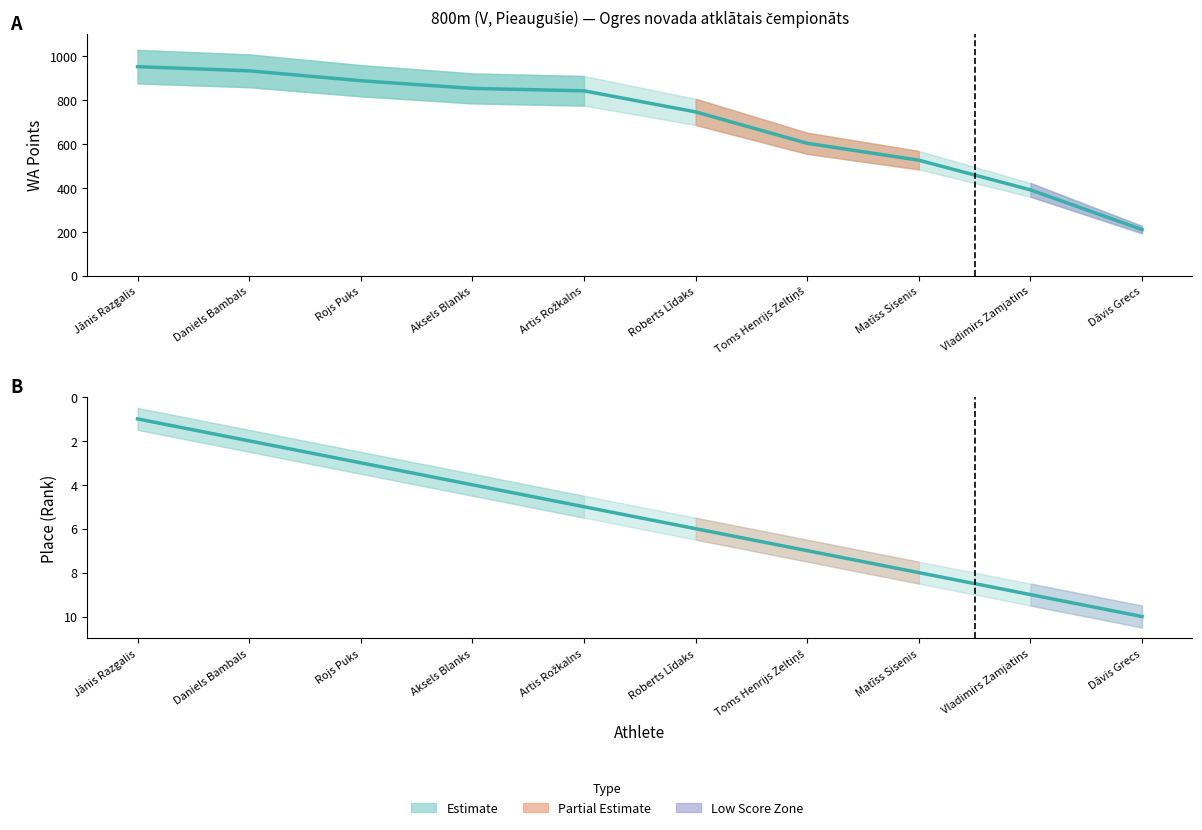

Rank the series at Jānis Razgalis from lowest to highest value.

Place (Estimate), WA Points (Estimate)